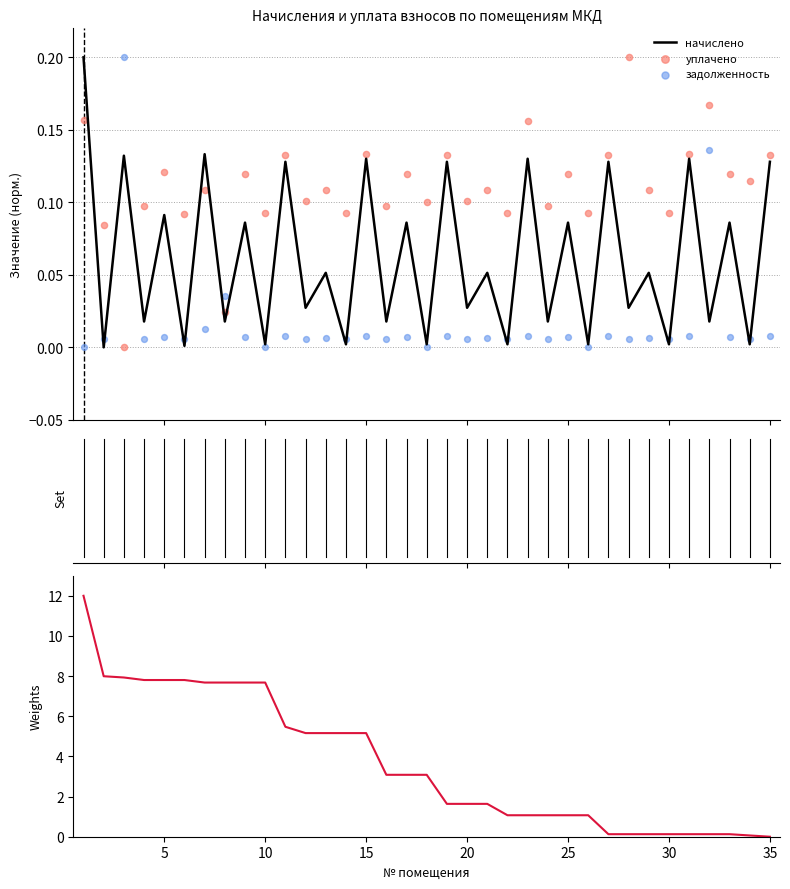

What are all the series names shown in the legend?

начислено, уплачено, задолженность, задолженность2